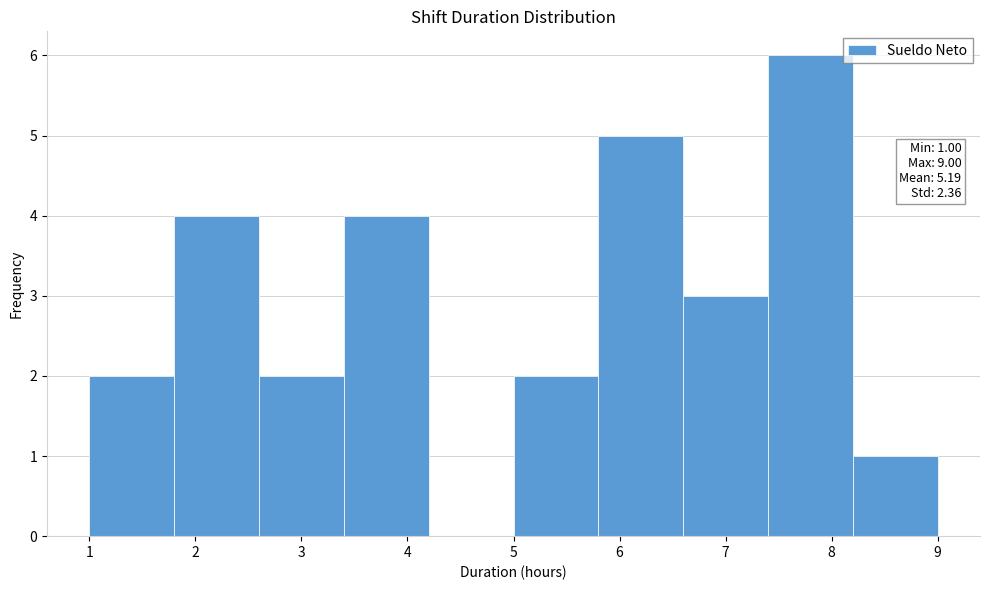

Over which range of the x-axis is the bar tallest?

7.4 to 8.2